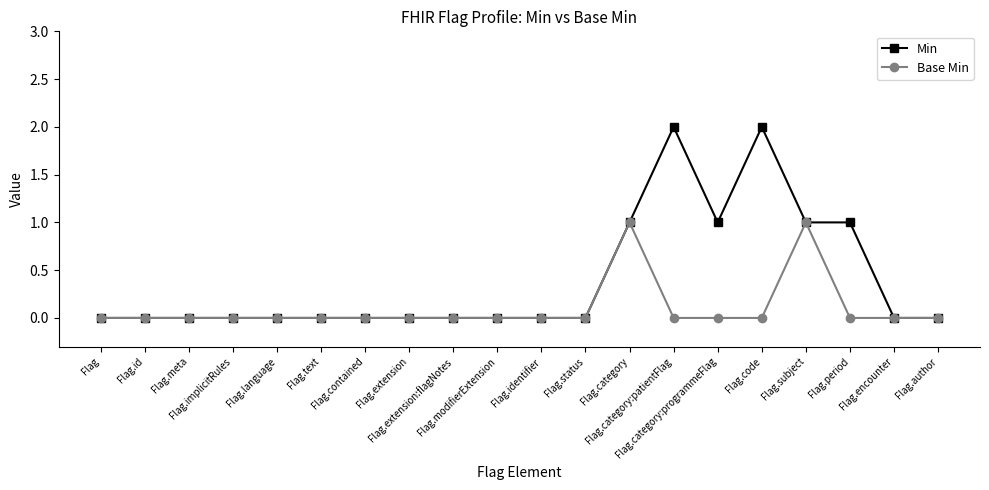

True or false: Min has a value of 1 at Flag.category:patientFlag.

False